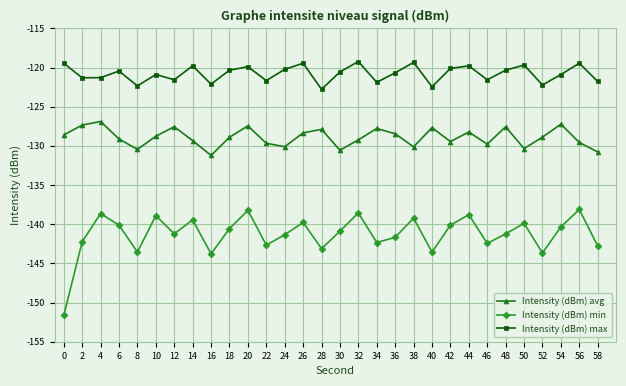

What is the sum of all Intensity (dBm) avg values?

-3867.3